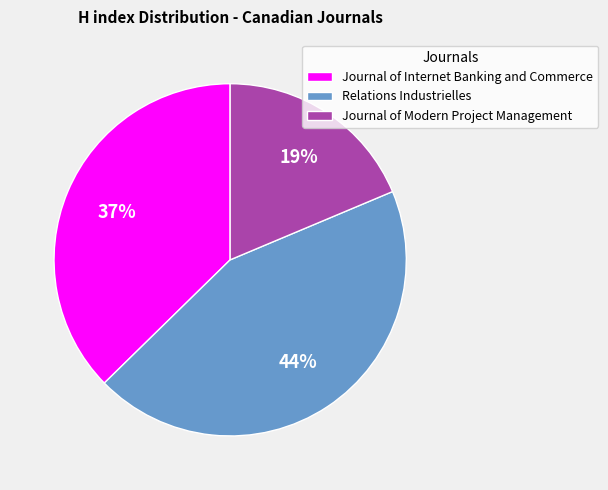

Which category has the smallest portion of the pie?

Journal of Modern Project Management